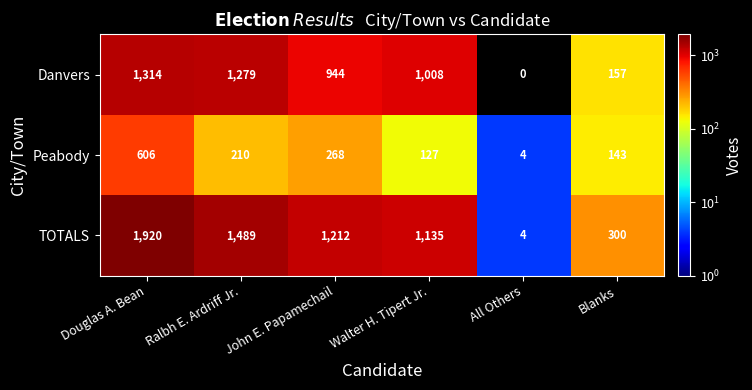

Rank the series at Walter H. Tipert Jr. from highest to lowest value.

TOTALS, Danvers, Peabody